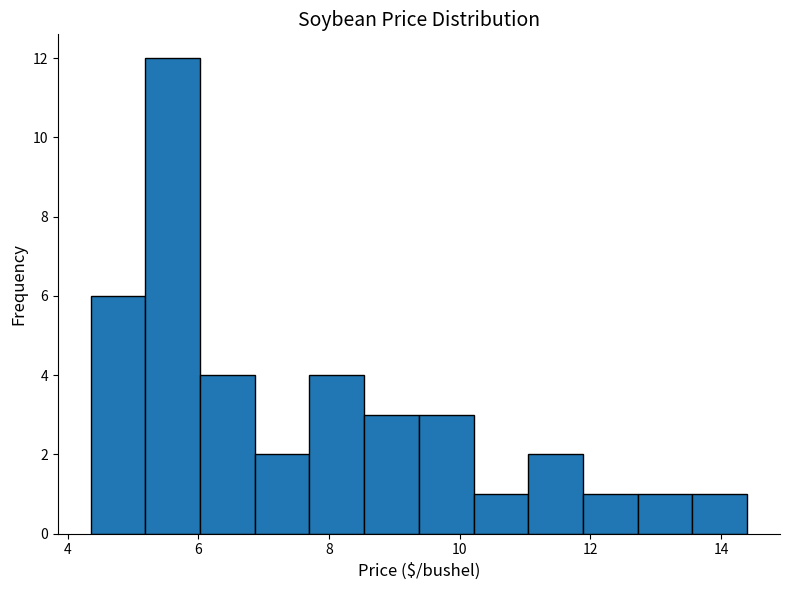

Reading left to right, list every bar in this chart as the range it spans on the x-axis followed by its height. Neither the bar edges nor the heights are printed on the chart, so give them approximately, as read against the axes.

4.4 to 5.2: 6
5.2 to 6.0: 12
6.0 to 6.8: 4
6.8 to 7.8: 2
7.8 to 8.6: 4
8.6 to 9.4: 3
9.4 to 10.2: 3
10.2 to 11.0: 1
11.0 to 11.8: 2
11.8 to 12.8: 1
12.8 to 13.6: 1
13.6 to 14.4: 1